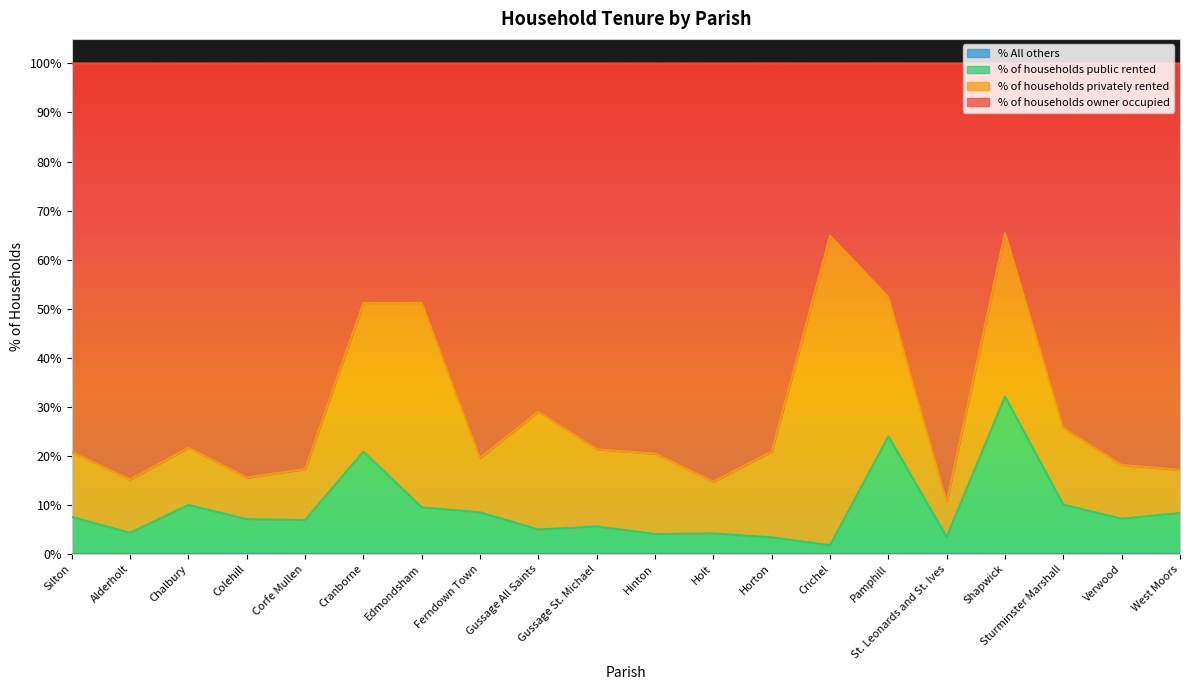

What is the total value across all series at Gussage St. Michael?

100.0